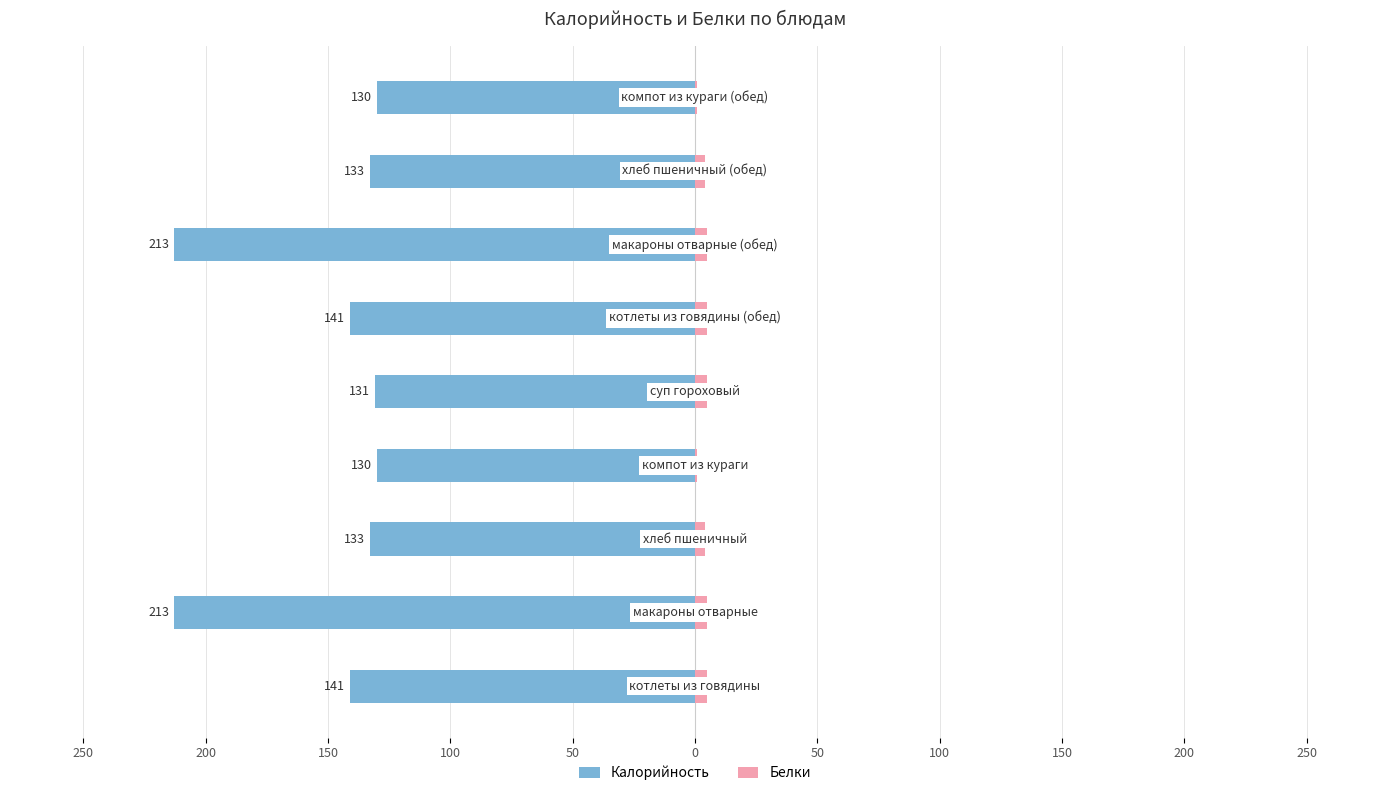

What is the difference between the maximum and minimum values in the Белки series?

4